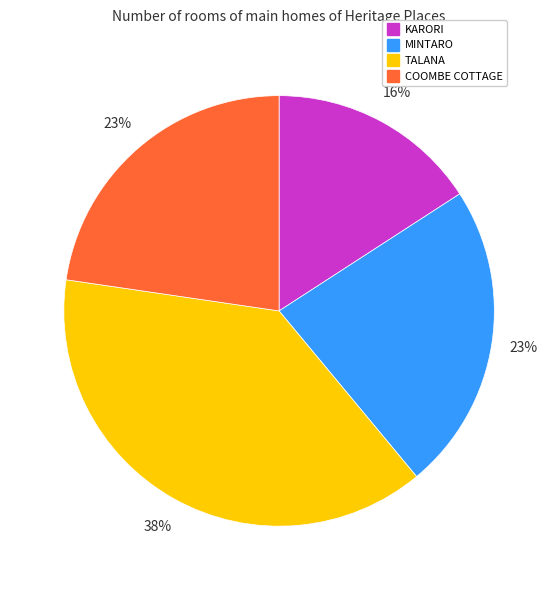

To the nearest percent, what is the combined percentage of TALANA and COOMBE COTTAGE?

61%